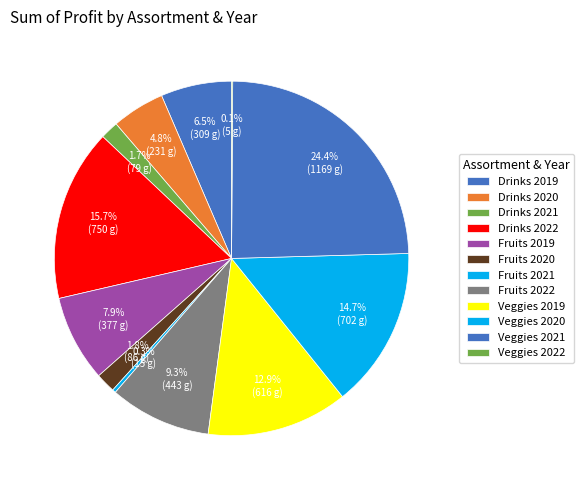

The Drinks 2019 slice represents 6% of the pie. True or false?

True